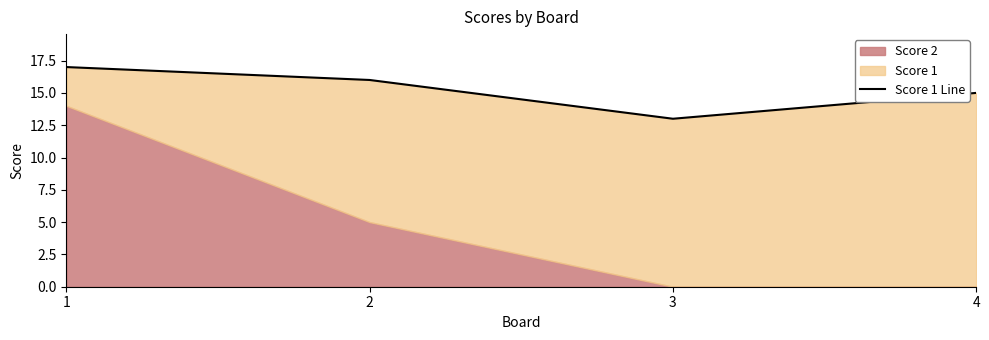

Where is the first local minimum?

3